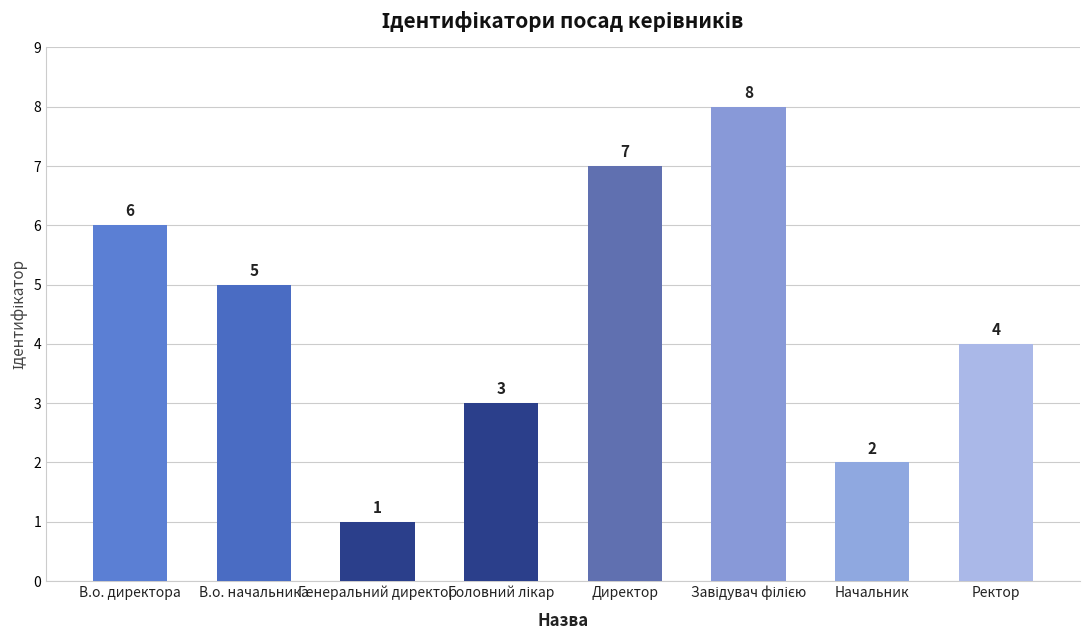

What is the greatest value displayed?

8